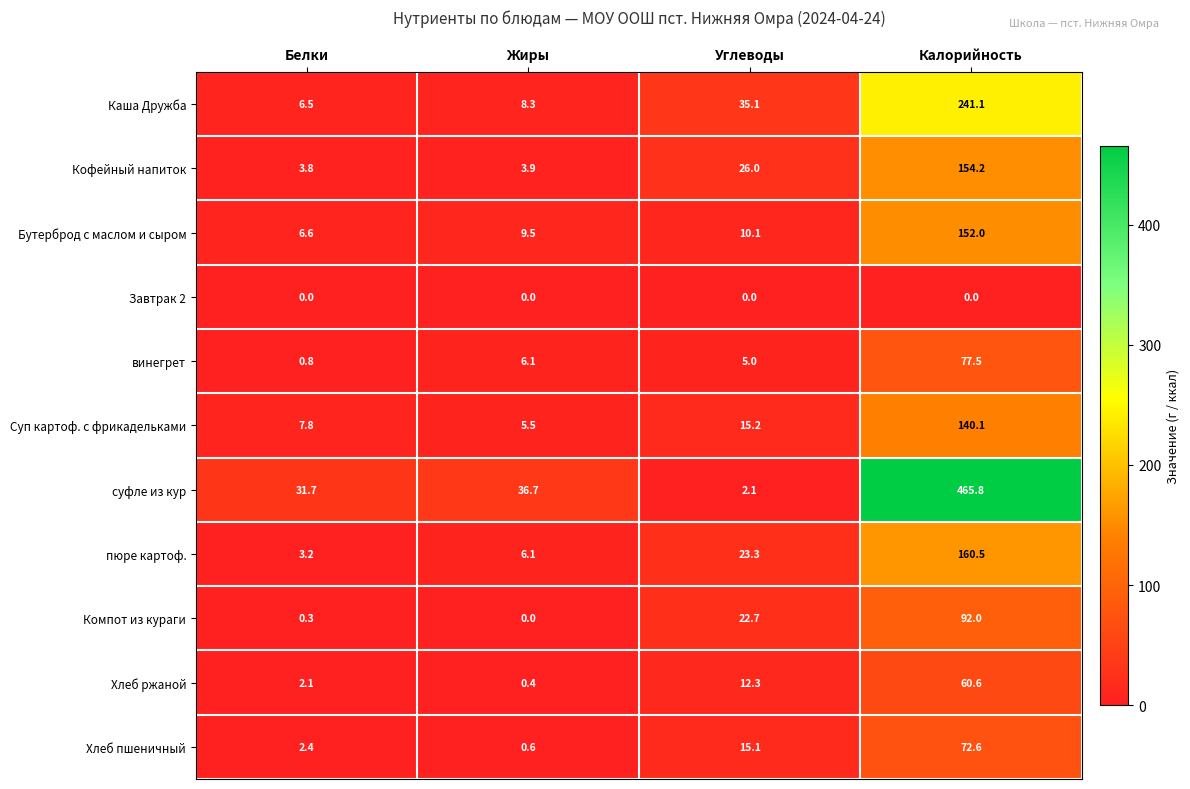

Which series has the largest total across all categories?

суфле из кур